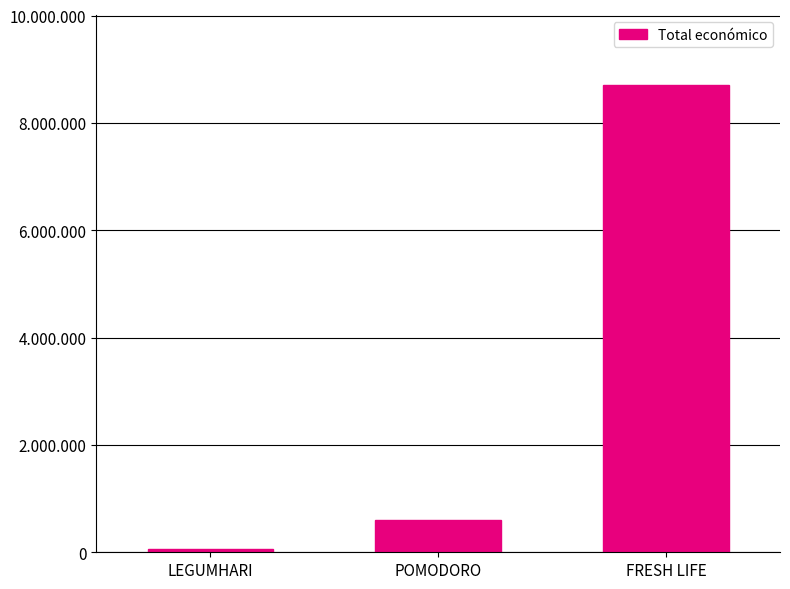

Reading left to right, list all the values displayed in this chart.

LEGUMHARI=57500	POMODORO=599540	FRESH LIFE=8701686